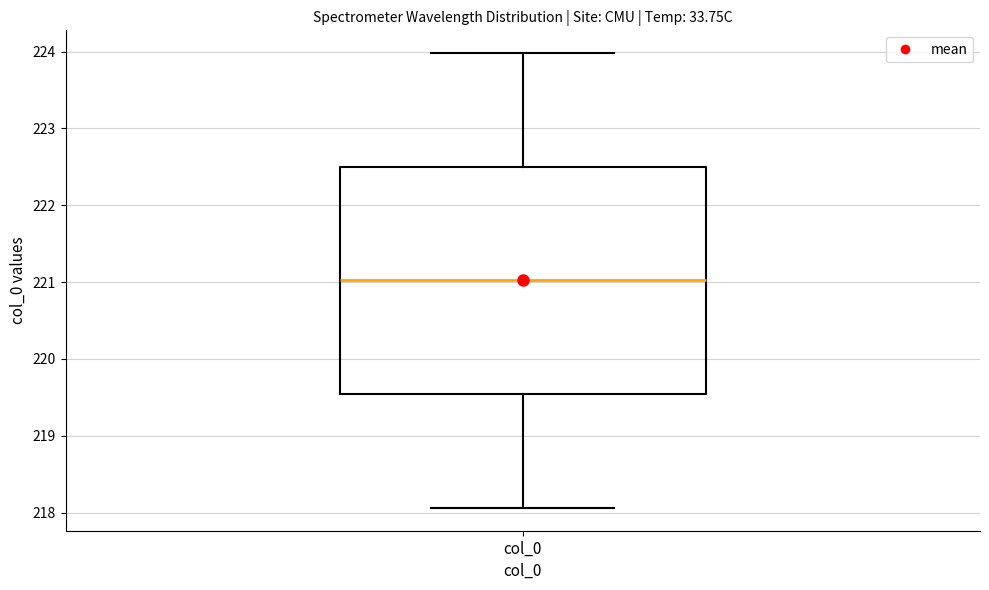

Transcribe this box plot: give where the median line is, the range the box spans, and where the two whiskers end, as read against the y-axis. The values are not printed on the chart, so give them approximately, as read against the axis.

median 221.0, box 219.5 to 222.5, whiskers 218.1 to 224.0